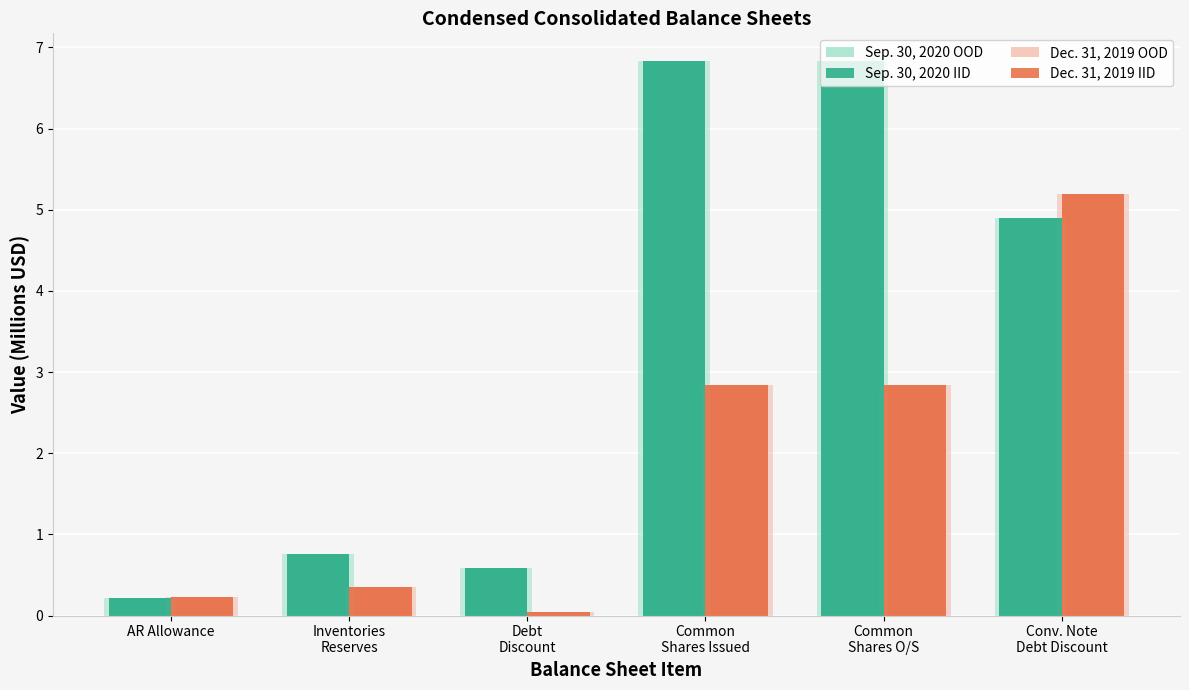

How many groups of bars are there?

6